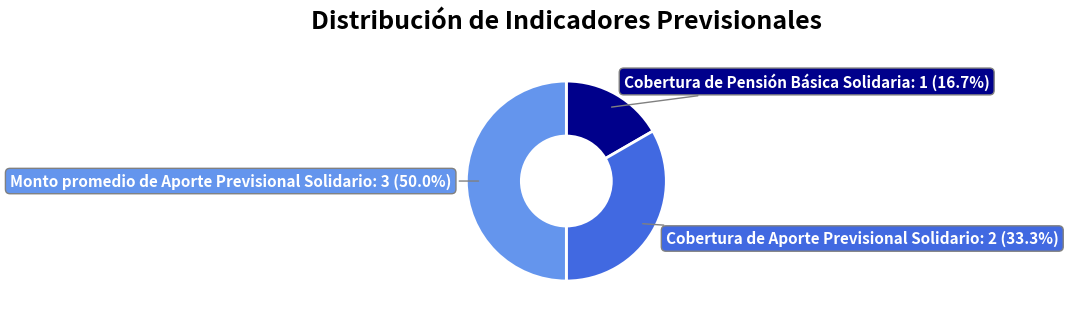

Which slice is the smallest?

Cobertura de Pensión Básica Solidaria